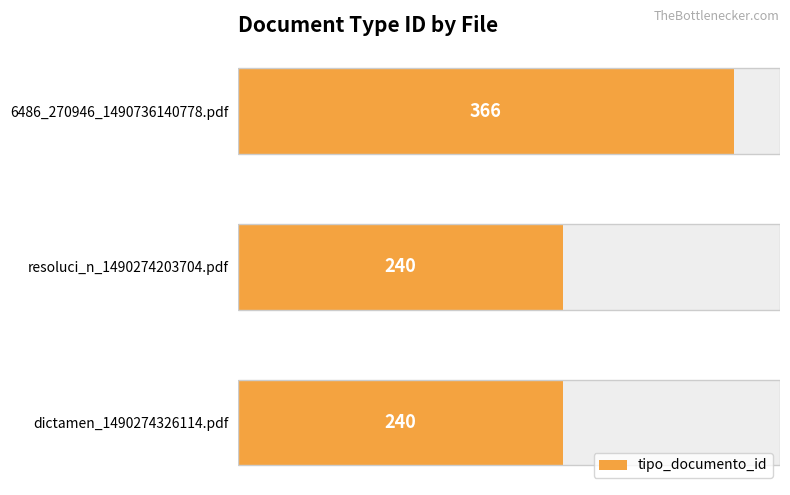

Reading right to left, extract all data points from this chart.

366	240	240